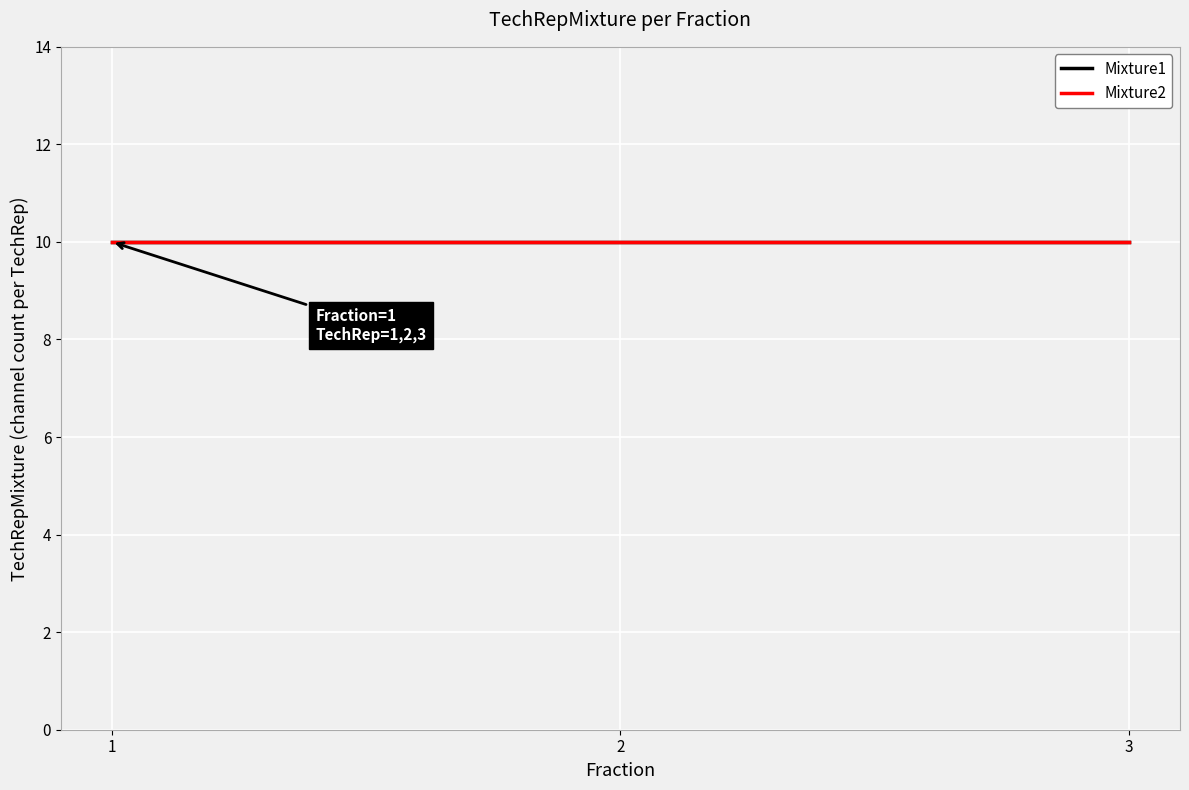

What are all the series names shown in the legend?

Mixture1, Mixture2